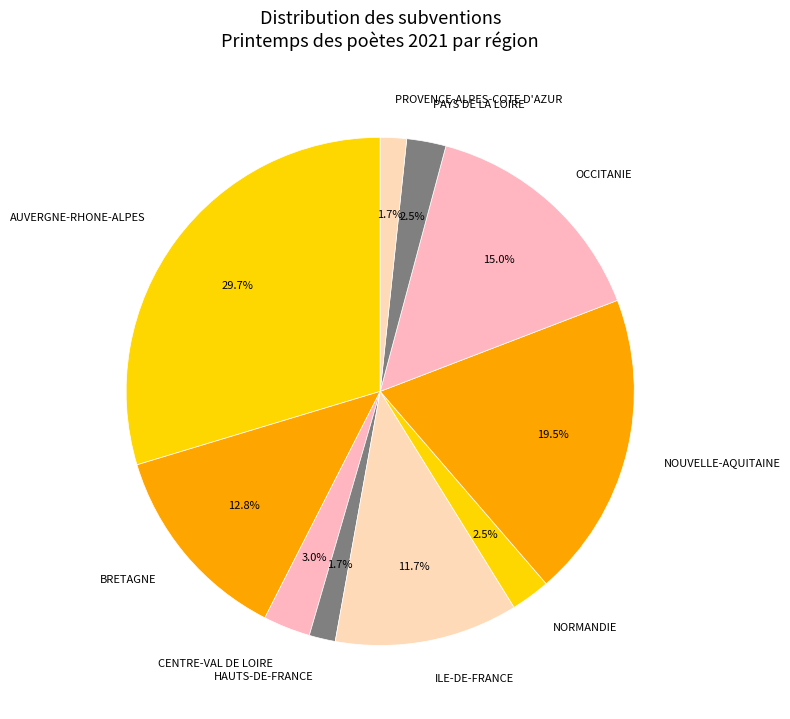

Which slice is the largest?

AUVERGNE-RHONE-ALPES